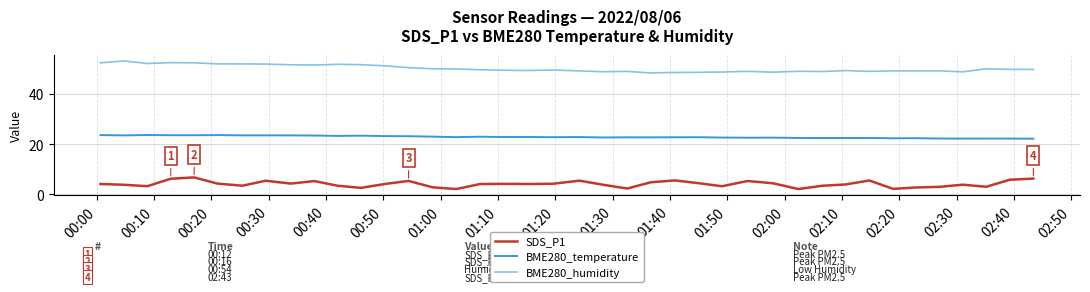

Rank the series by their average value, from lowest to highest.

SDS_P1, BME280_temperature, BME280_humidity